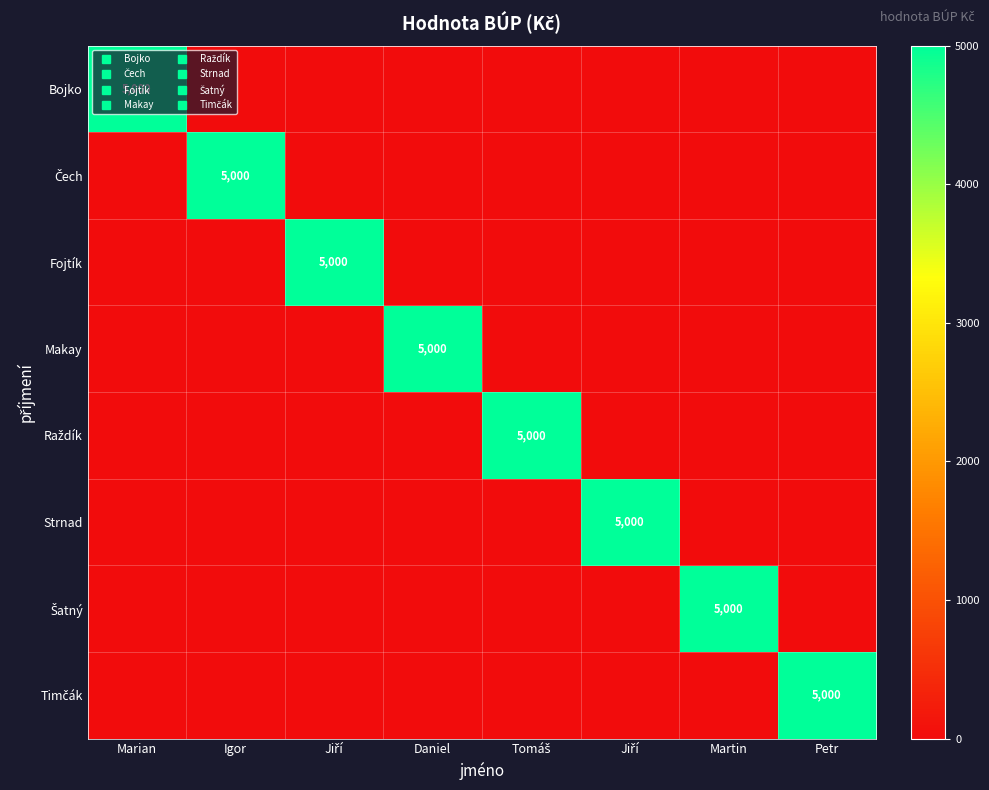

Is it true that Šatný equals 0 at Petr?

True